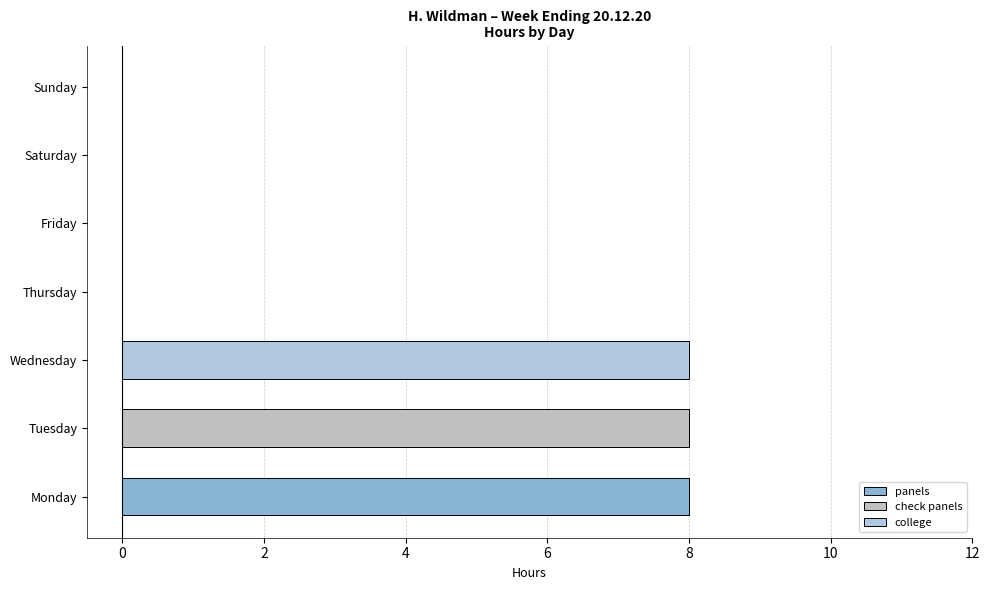

How many series are shown in this chart?

3